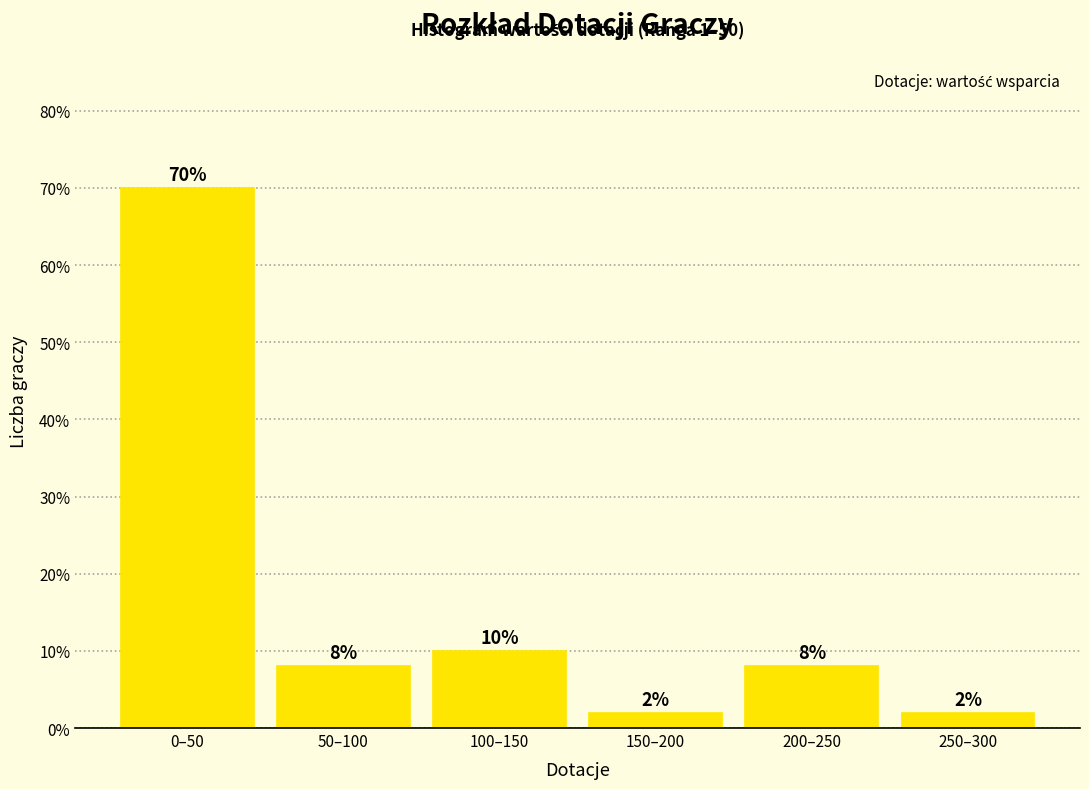

Reading left to right, extract all data points from this chart.

0–50=70	50–100=8	100–150=10	150–200=2	200–250=8	250–300=2